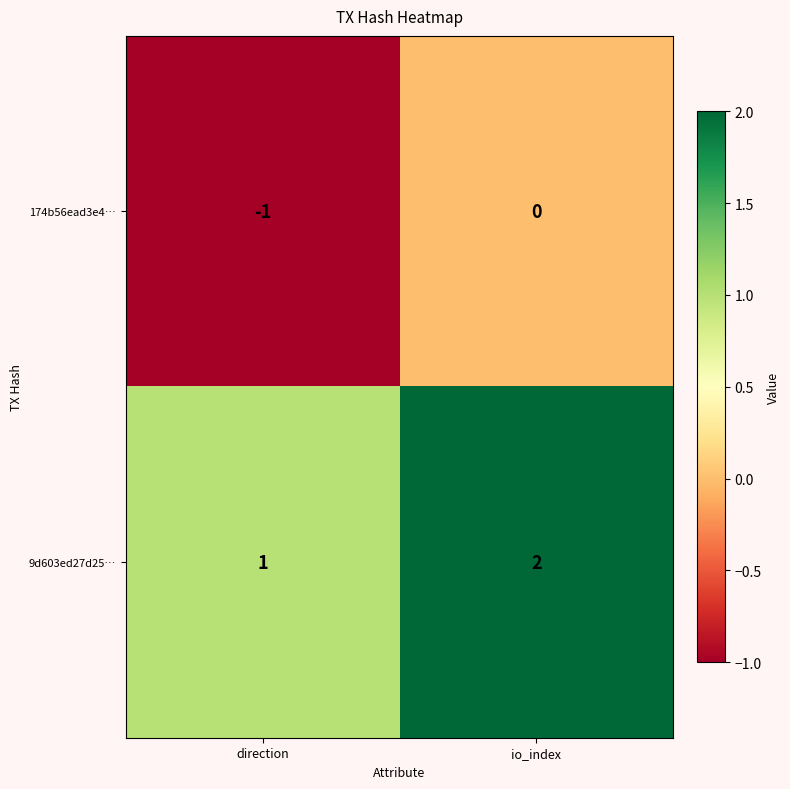

Reading left to right, transcribe all the data shown in this chart.

174b56ead3e4…: -1	0
9d603ed27d25…: 1	2